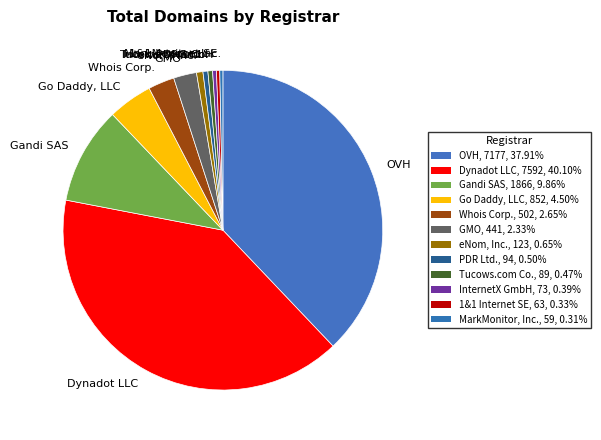

What is the ratio of the value at Gandi SAS to the value at OVH?

0.3